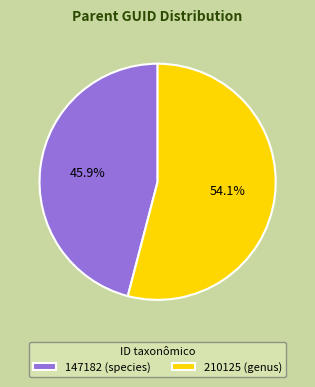

What is the total percentage of 210125 (genus) and 147182 (species)?

100.0%